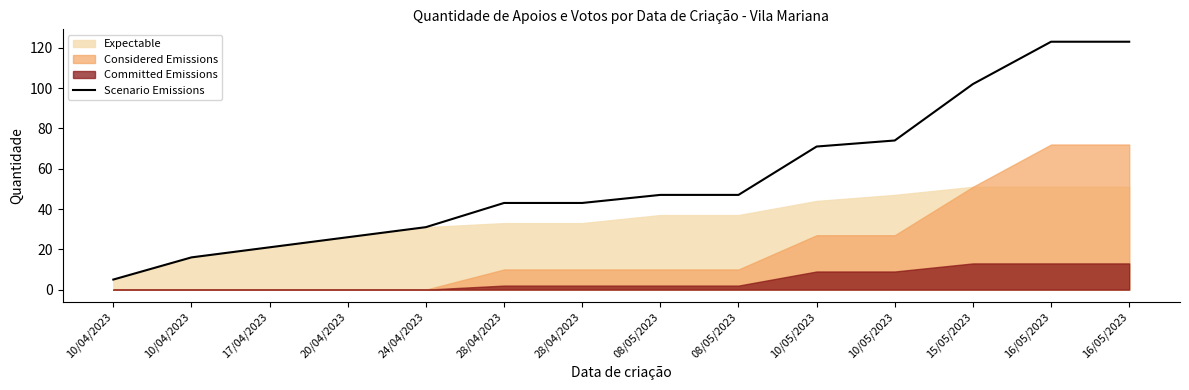

What value does the data have at 08/05/2023, to the nearest 10?

50